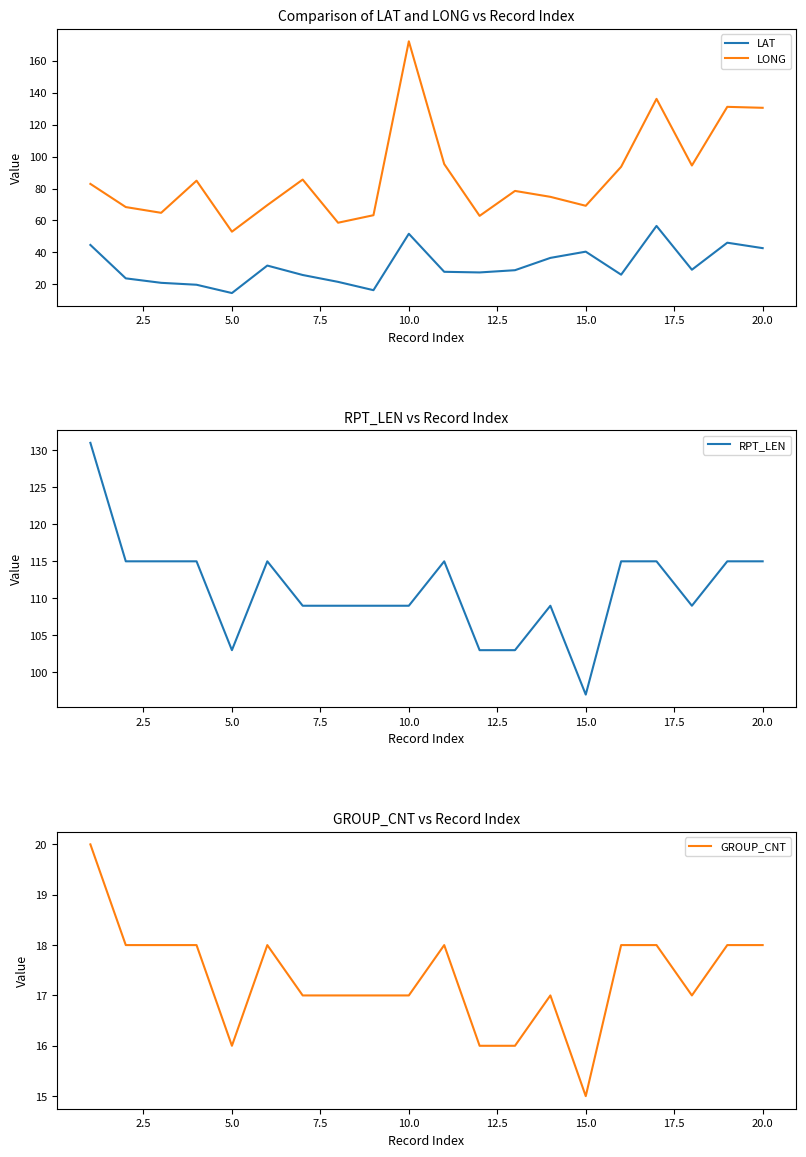

Reading left to right, extract all data points from this chart.

LAT: 44.7	23.8	21.0	19.8	14.6	31.8	25.9	21.6	16.4	51.7	27.9	27.5	28.9	36.6	40.5	26.1	56.6	29.2	46.1	42.7
LONG: 82.9	68.4	64.8	84.9	53.0	69.6	85.6	58.6	63.3	172.1	95.3	62.9	78.5	74.8	69.2	93.6	136.1	94.4	131.1	130.5
RPT_LEN: 131.0	115.0	115.0	115.0	103.0	115.0	109.0	109.0	109.0	109.0	115.0	103.0	103.0	109.0	97.0	115.0	115.0	109.0	115.0	115.0
GROUP_CNT: 20.0	18.0	18.0	18.0	16.0	18.0	17.0	17.0	17.0	17.0	18.0	16.0	16.0	17.0	15.0	18.0	18.0	17.0	18.0	18.0